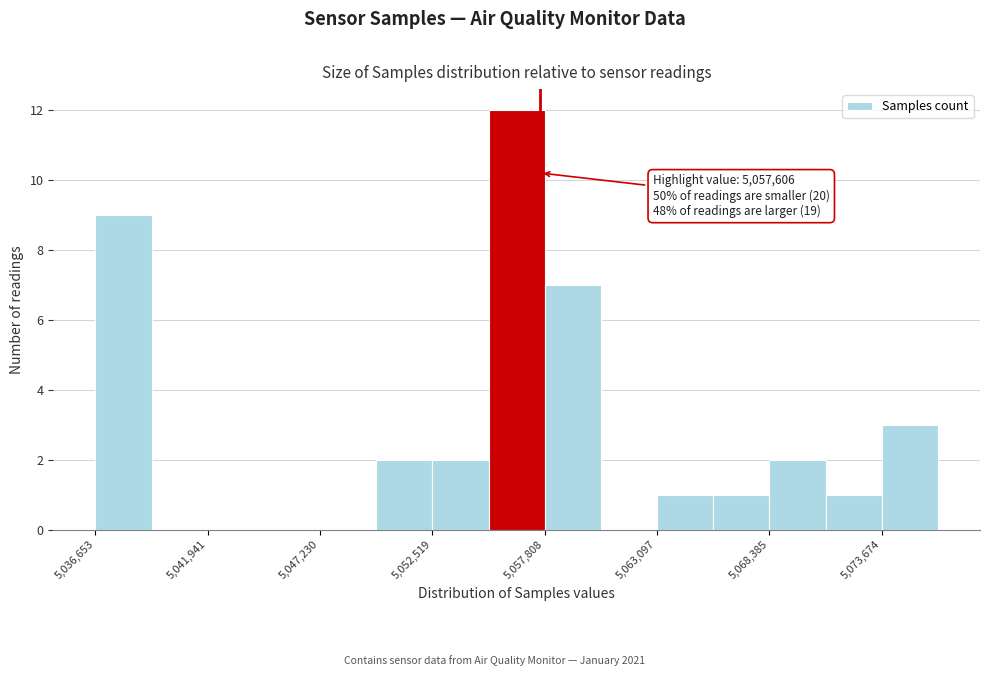

Around what value on the x-axis is the tallest bar? Give the approximate position of its centre, as read against the axis.

5056000